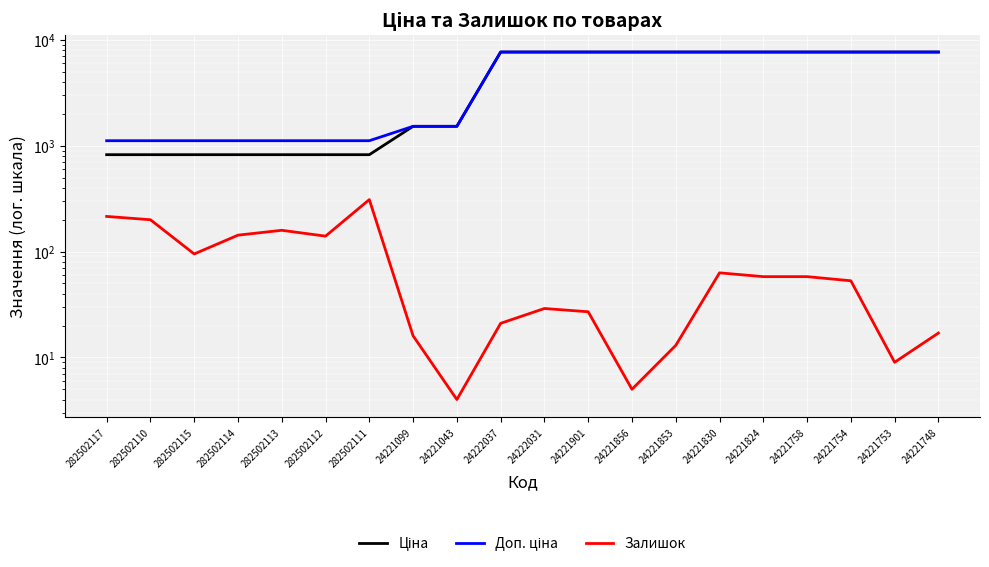

What is the total value across all series at 24221830?

15439.0